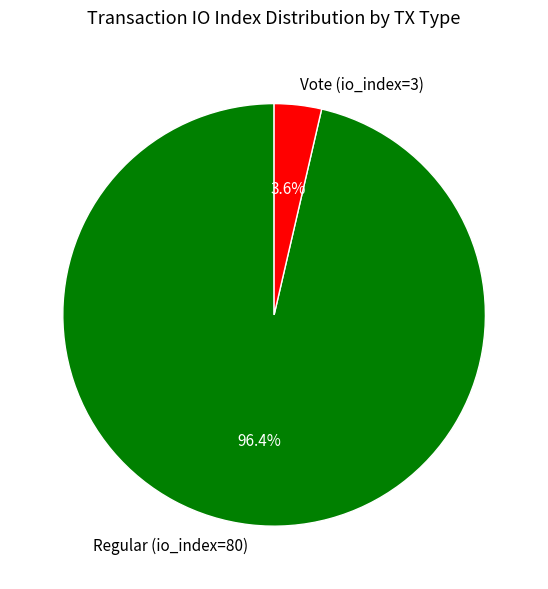

Is there any slice that represents more than half of the pie?

Yes